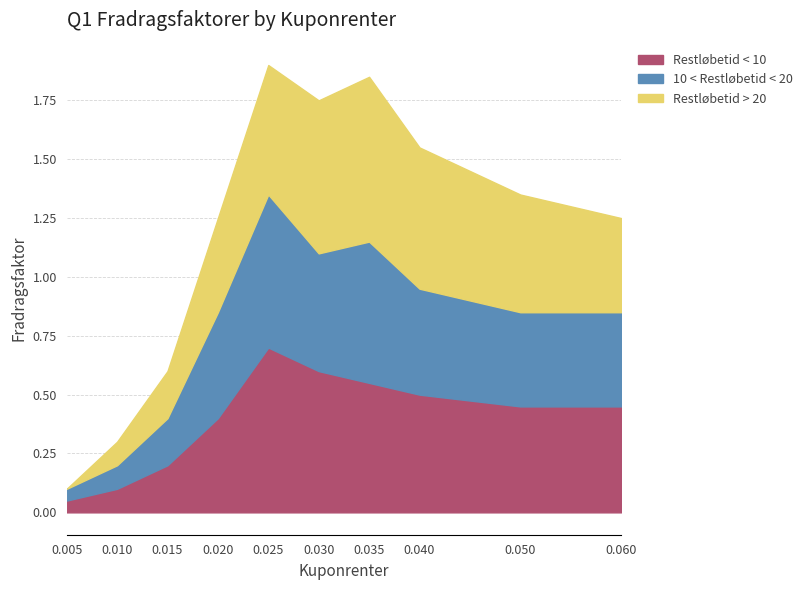

Which series has the largest total across all categories?

Restløbetid > 20